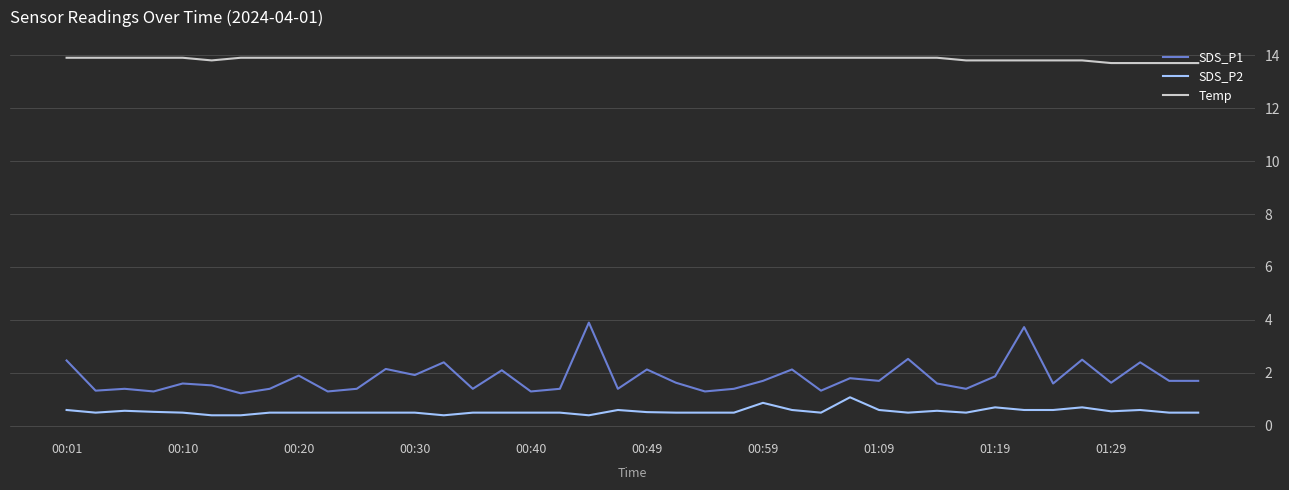

True or false: Temp and SDS_P2 cross at least once.

False